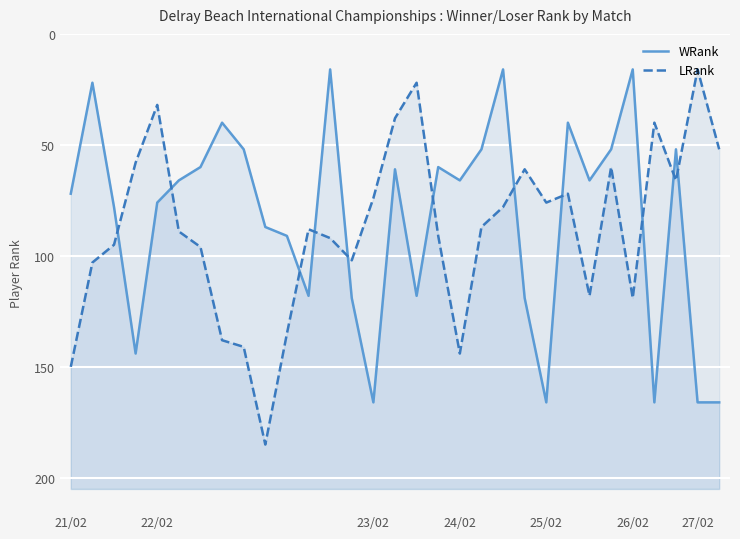

What is the difference between the WRank values at 21/02 and 19?

20